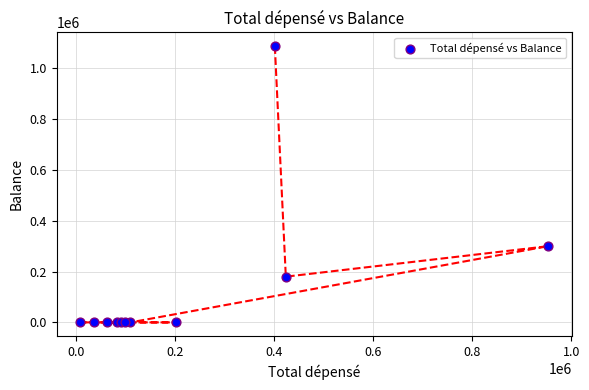

What Y value in the scatter plot is closest to 543563?

300000